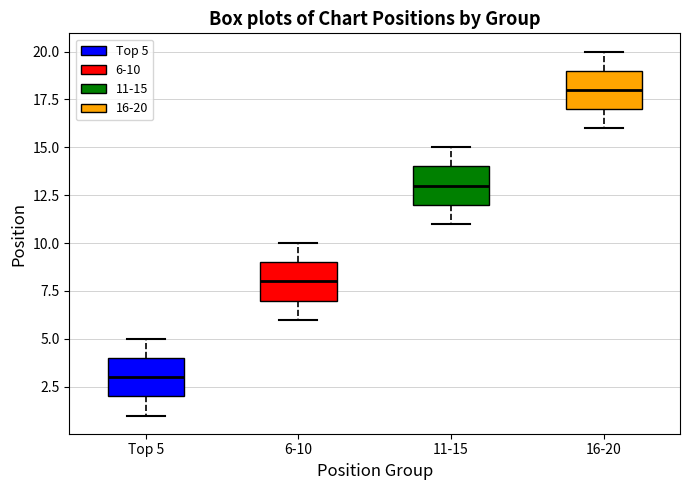

Reading left to right, transcribe this box plot: for each box, give where its median line is, the range the box spans, and where its two whiskers end, as read against the y-axis. The values are not printed on the chart, so give them approximately, as read against the axis.

Top 5: median 3, box 2 to 4, whiskers 1 to 5
6-10: median 8, box 7 to 9, whiskers 6 to 10
11-15: median 13, box 12 to 14, whiskers 11 to 15
16-20: median 18, box 17 to 19, whiskers 16 to 20